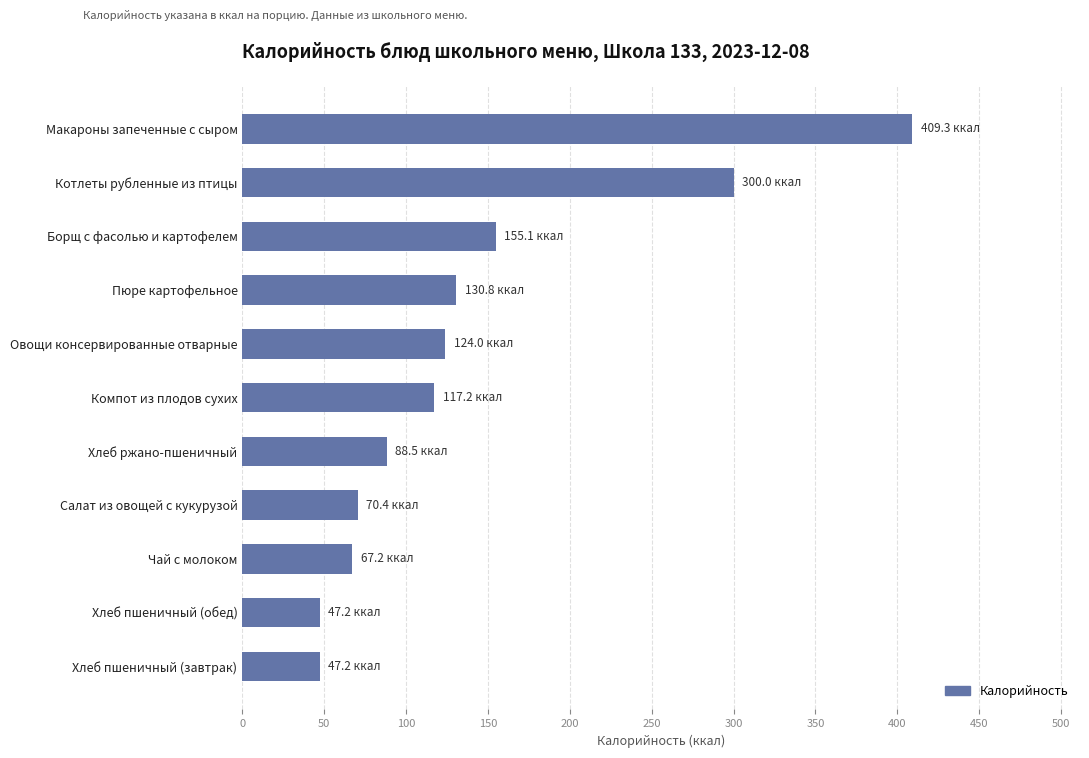

The value at Макароны запеченные с сыром is 697.2. True or false?

False